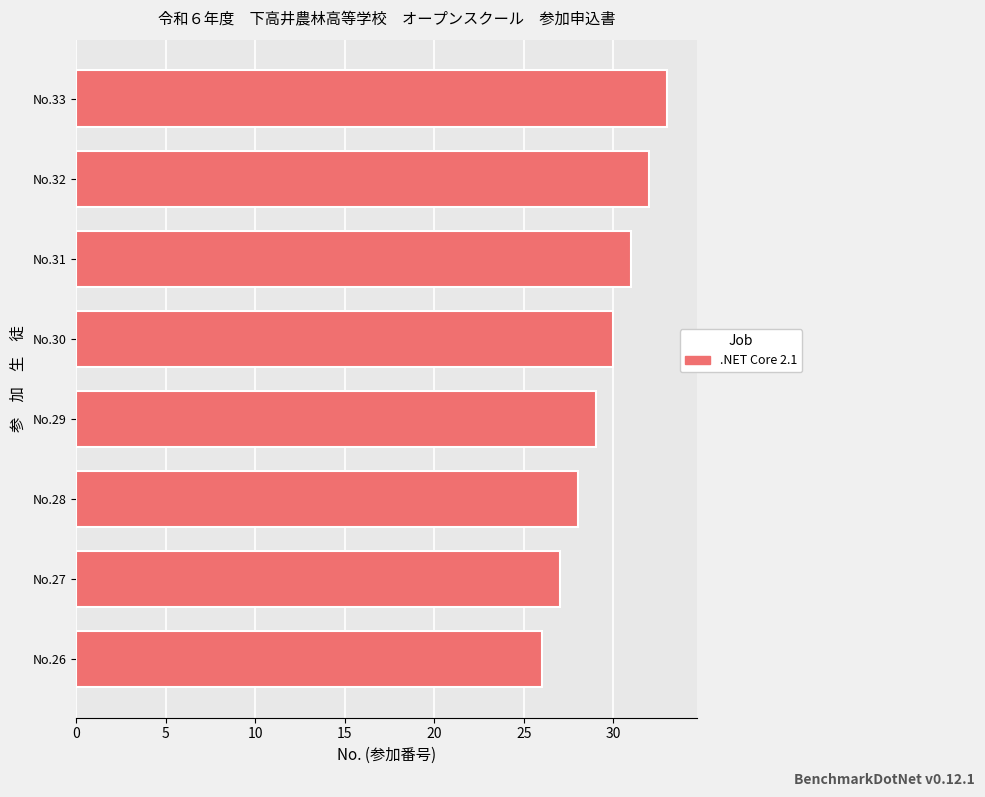

Rank the categories by value from highest to lowest.

No.33, No.32, No.31, No.30, No.29, No.28, No.27, No.26